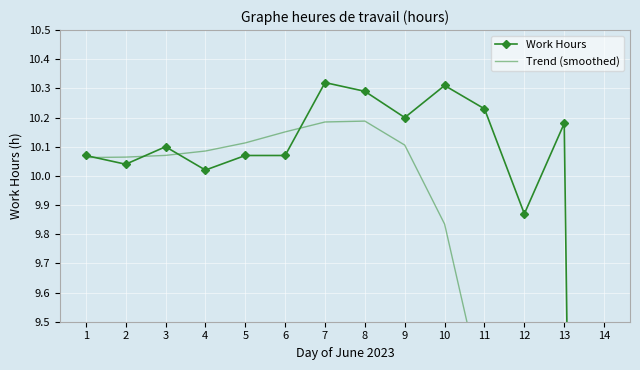

Rank the series by their maximum value, from highest to lowest.

Work Hours, Trend (smoothed)